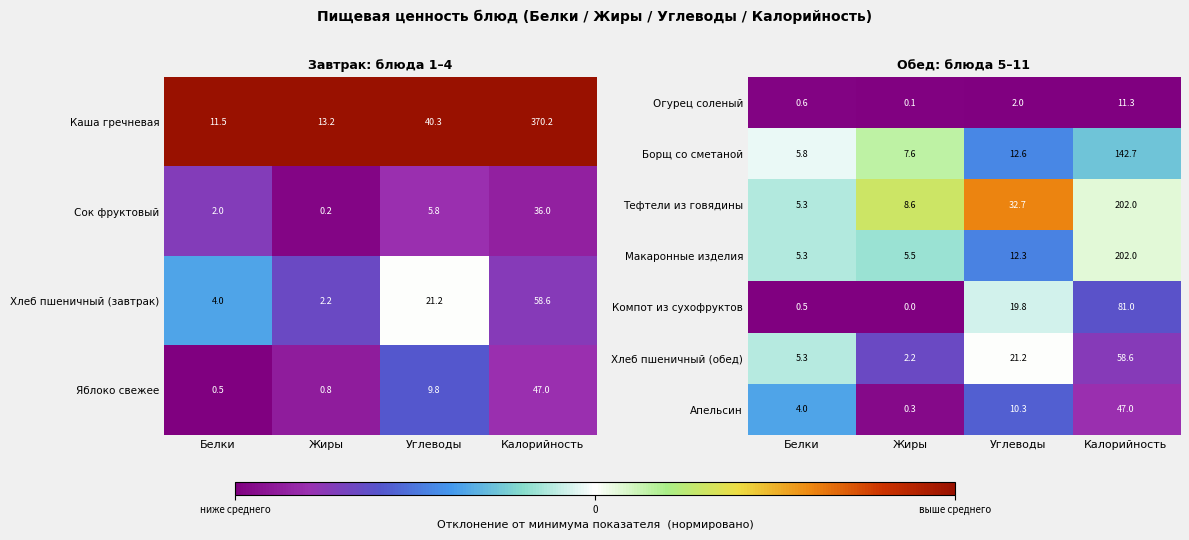

Rank the categories by Огурец соленый value from highest to lowest.

Калорийность, Углеводы, Белки, Жиры